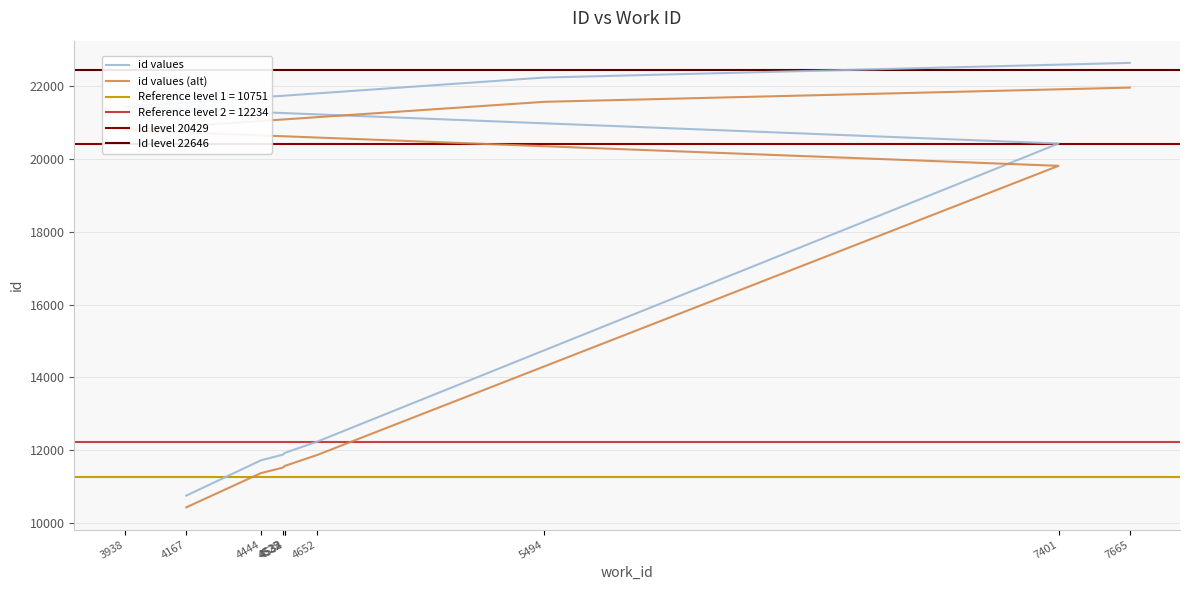

Which category has the highest value across all series?

7665